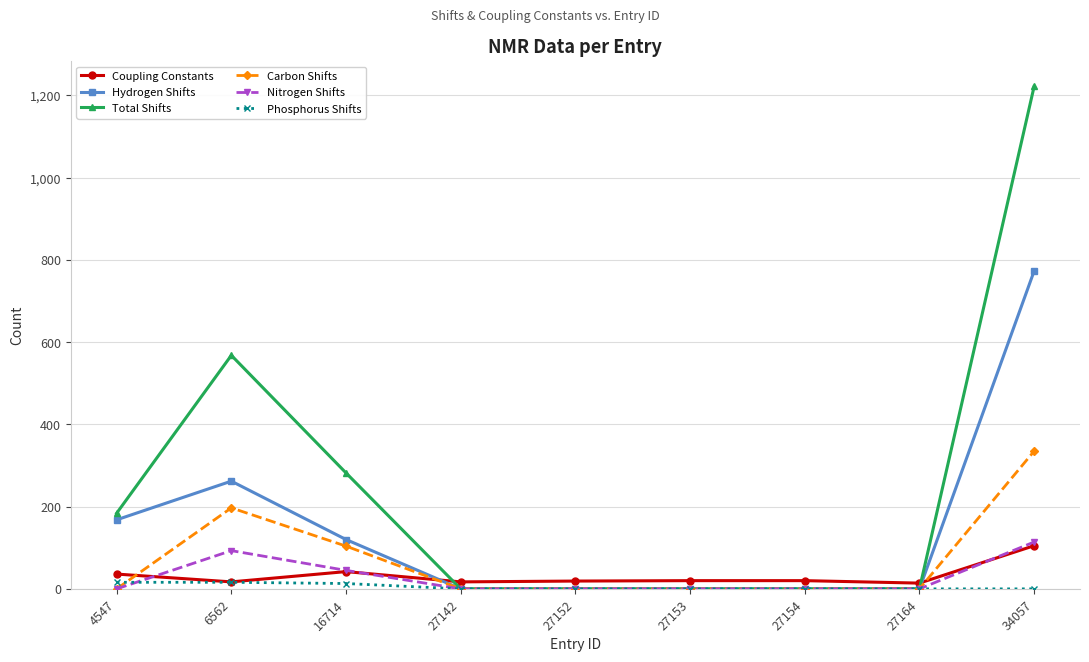

How many values in the Coupling Constants series are below 20?

4